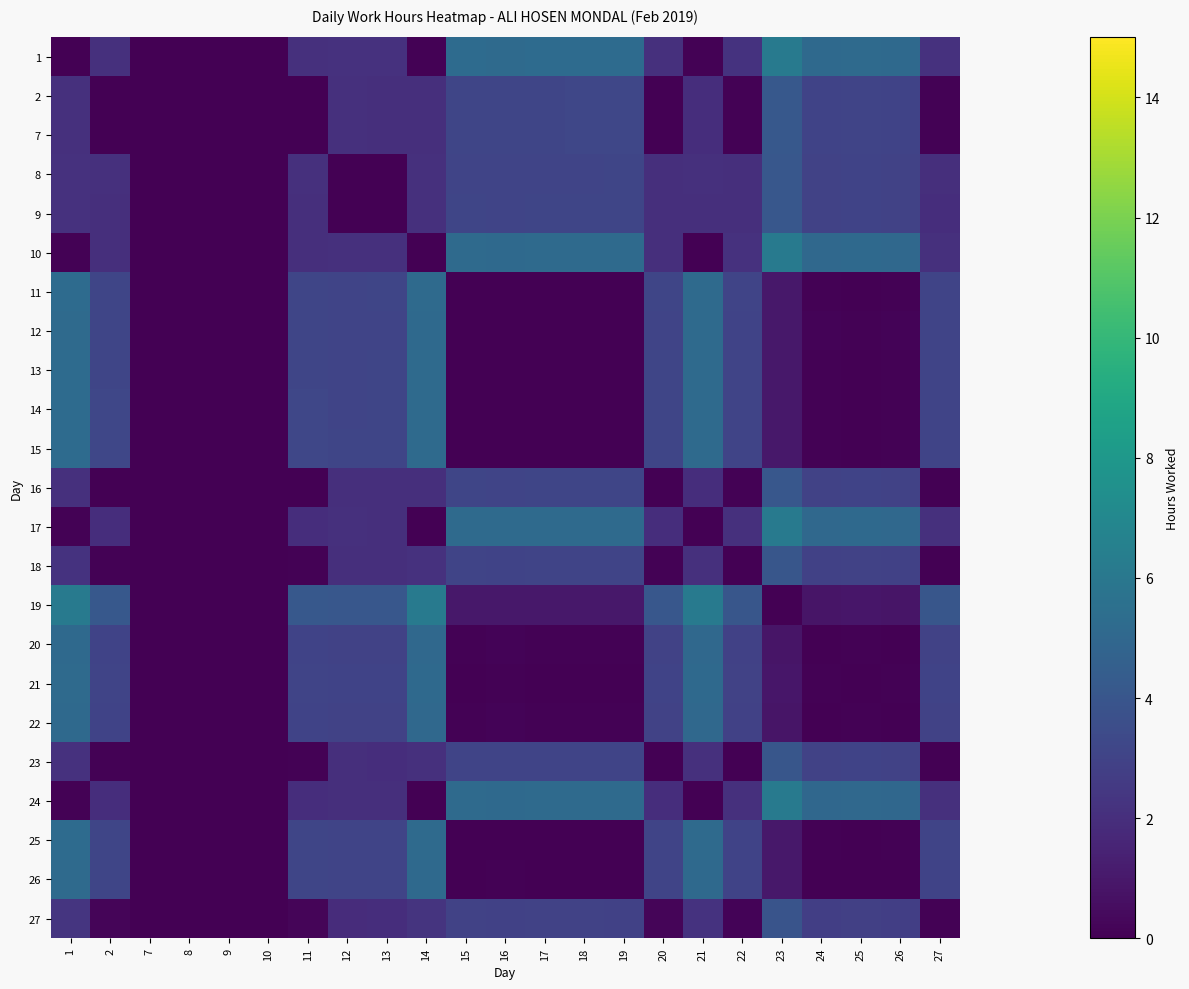

Rank the series at 2 from lowest to highest value.

2, 7, 16, 23, 18, 27, 24, 17, 10, 9, 8, 1, 20, 22, 21, 26, 12, 25, 11, 13, 14, 15, 19